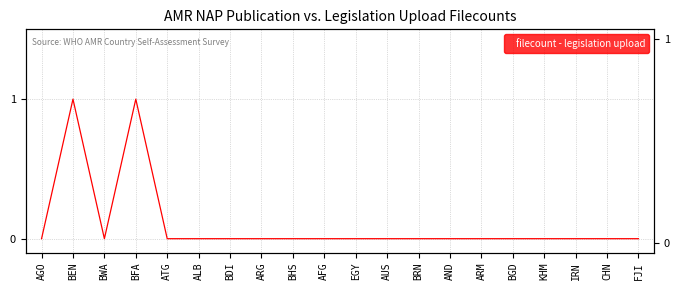

Count the values in the range 0 to 1.

20